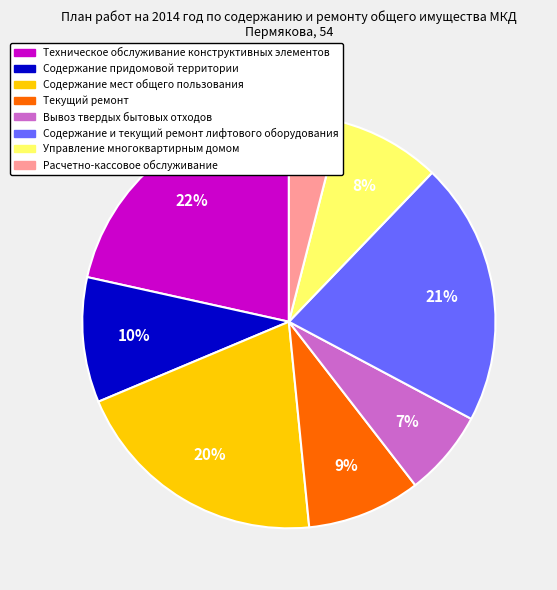

To the nearest percent, what is the difference between the Содержание придомовой территории and Техническое обслуживание конструктивных элементов slice percentages?

12%